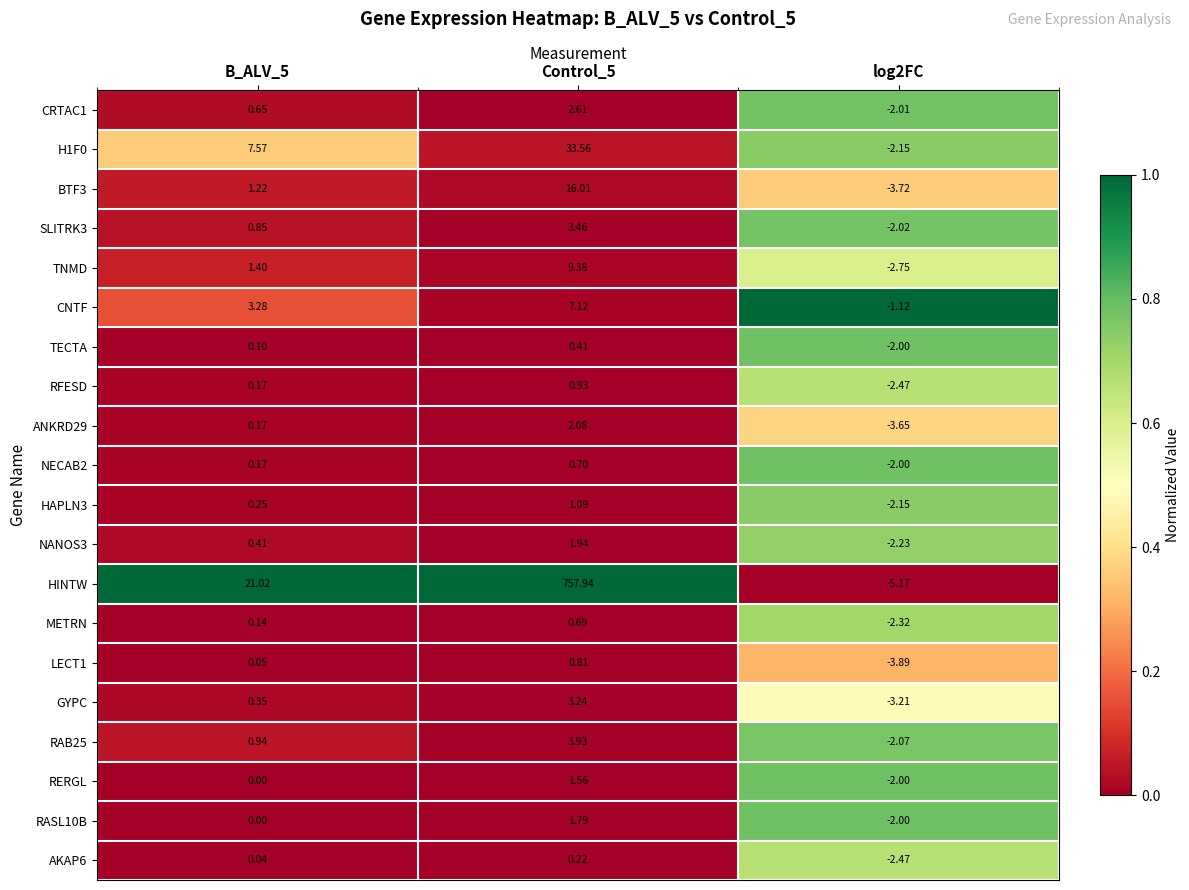

Which label corresponds to the largest value in the chart?

Control_5